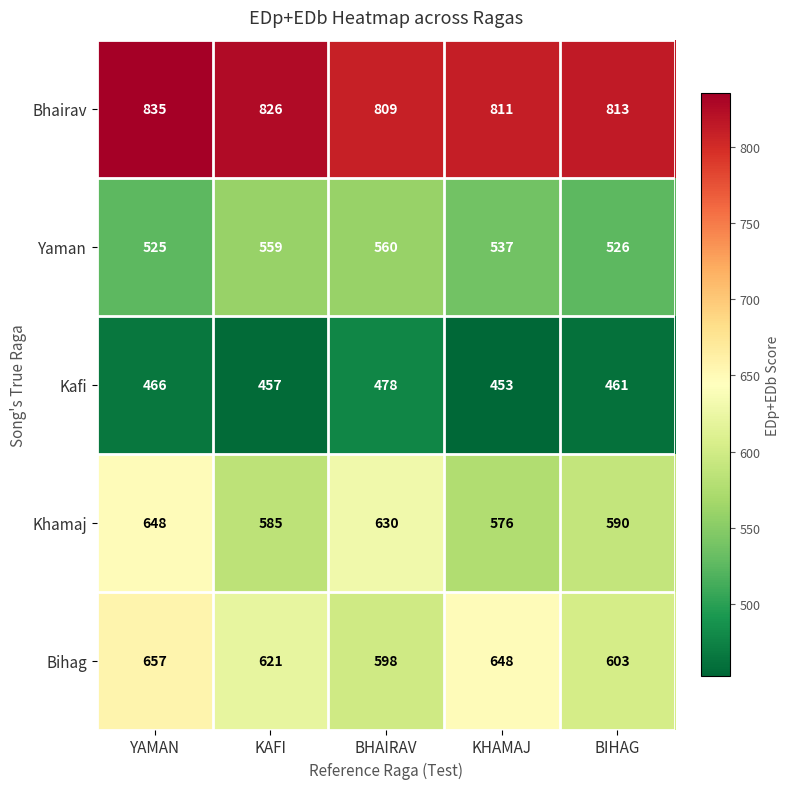

Reading left to right, what are all the values shown in this chart?

Bhairav: 835	826	809	811	813
Yaman: 525	559	560	537	526
Kafi: 466	457	478	453	461
Khamaj: 648	585	630	576	590
Bihag: 657	621	598	648	603